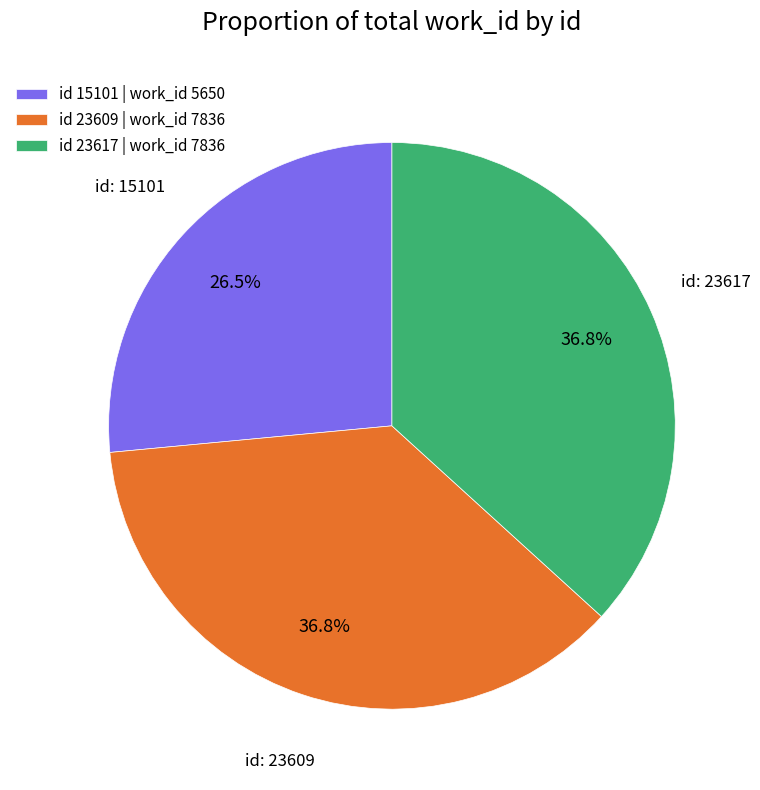

What is the smallest slice in the pie chart?

id 15101 | work_id 5650